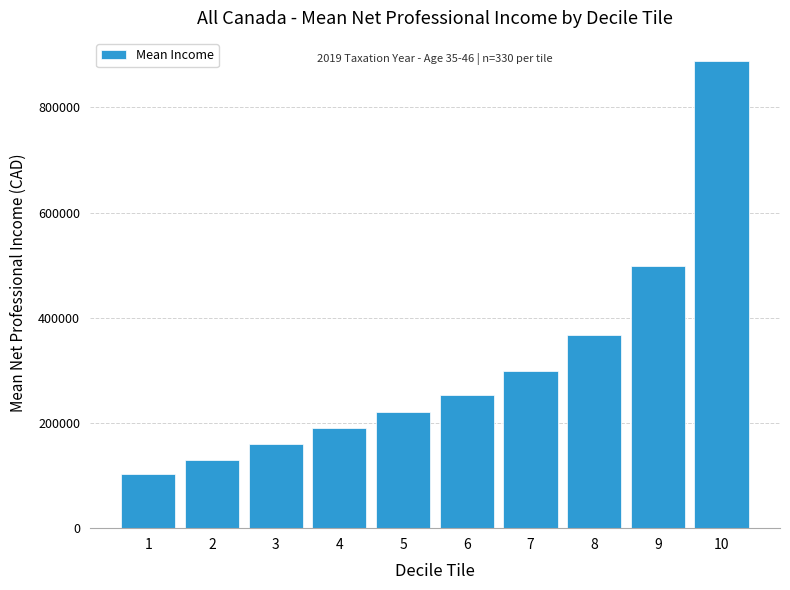

Reading left to right, transcribe all the data shown in this chart.

102270	129795	159090	190200	220040	253090	298415	366840	498065	887555